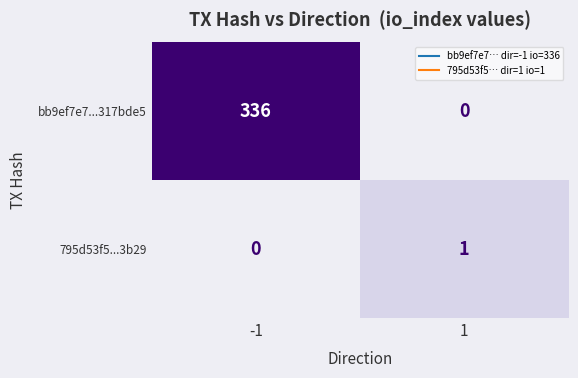

Rank the categories by bb9ef7e7...317bde5 value from lowest to highest.

1, -1